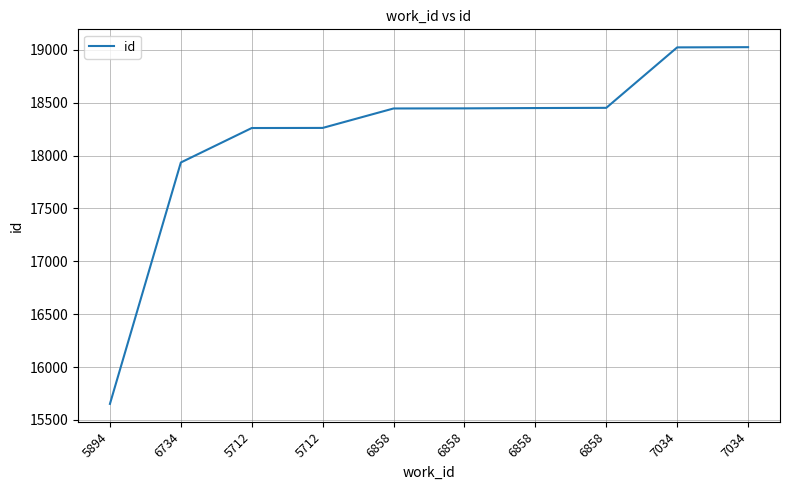

How many lines are shown in the chart?

1